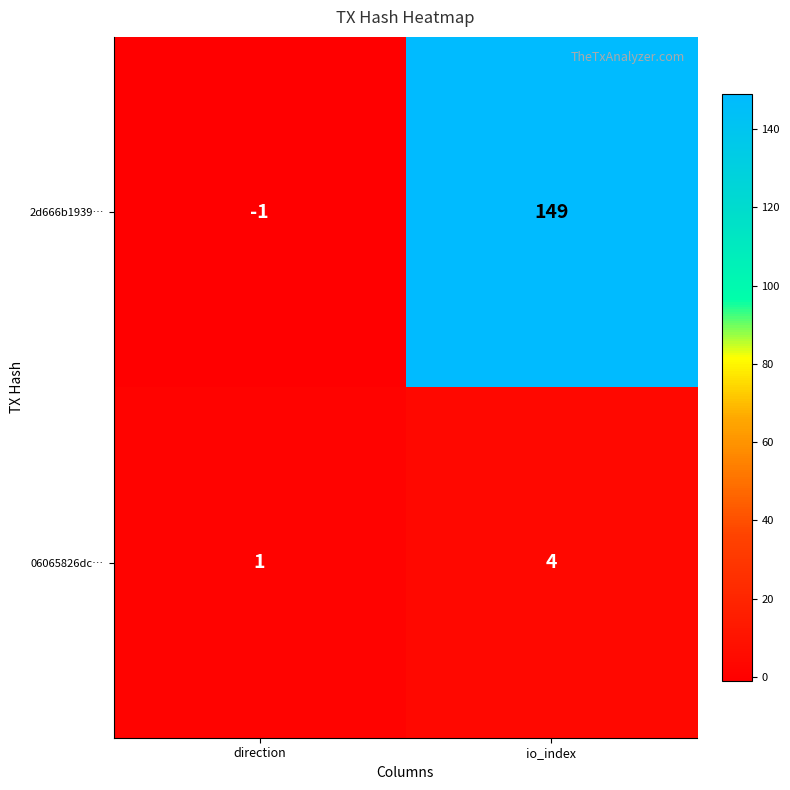

Is it true that 06065826dc… equals 4 at io_index?

True